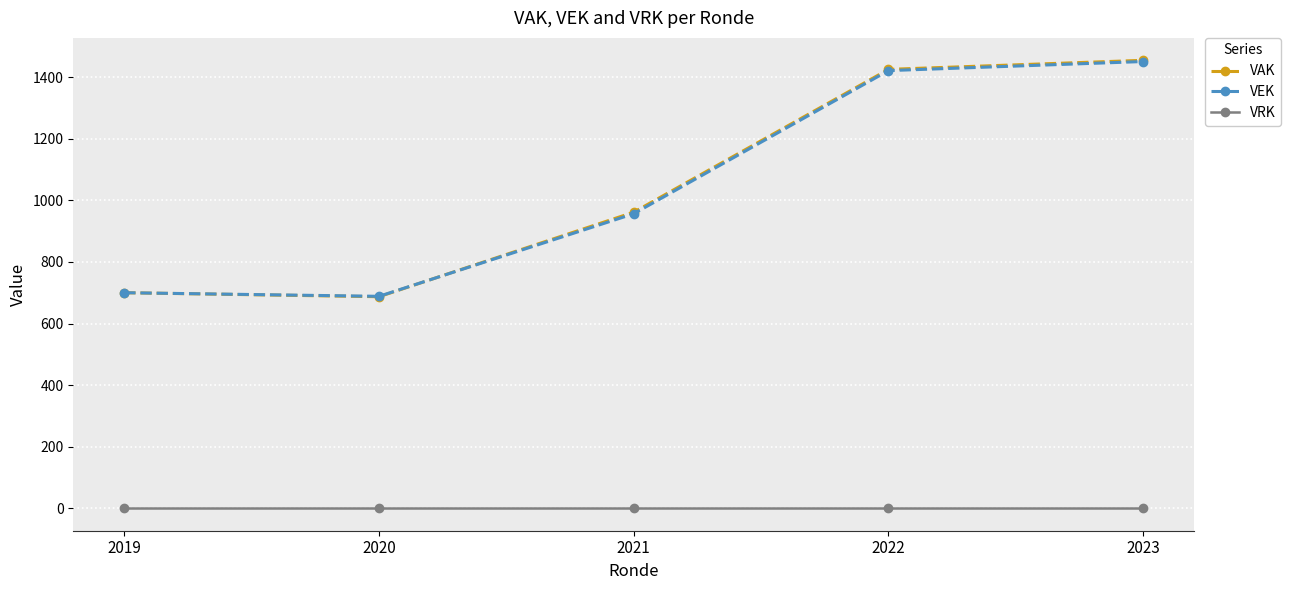

Reading left to right, transcribe all the data shown in this chart.

VAK: 700.0	687.0	961.4	1425.1	1454.6
VEK: 700.0	688.3	956.4	1421.1	1450.6
VRK: 0.0	0.0	0.0	0.0	0.0